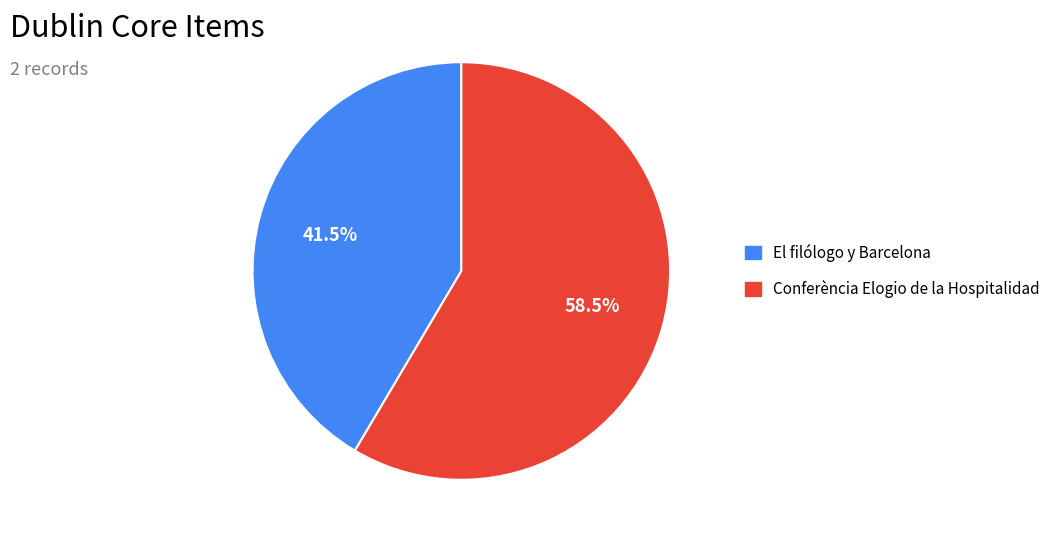

What percentage do El filólogo y Barcelona and Conferència Elogio de la Hospitalidad together represent?

100.0%